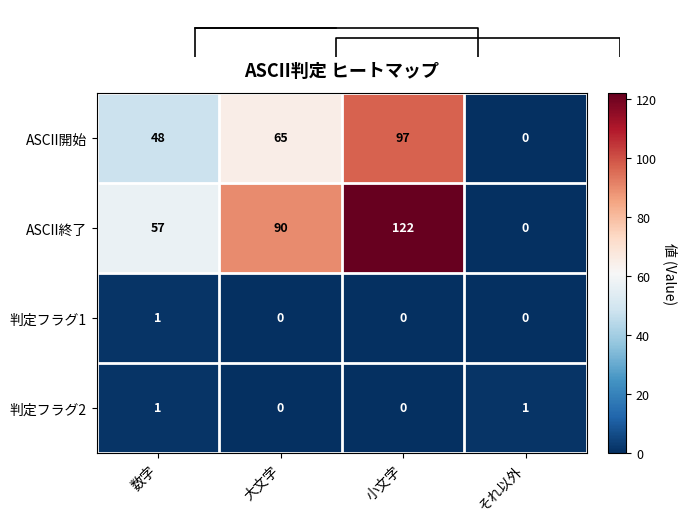

At which category is the sum across all series the highest?

小文字